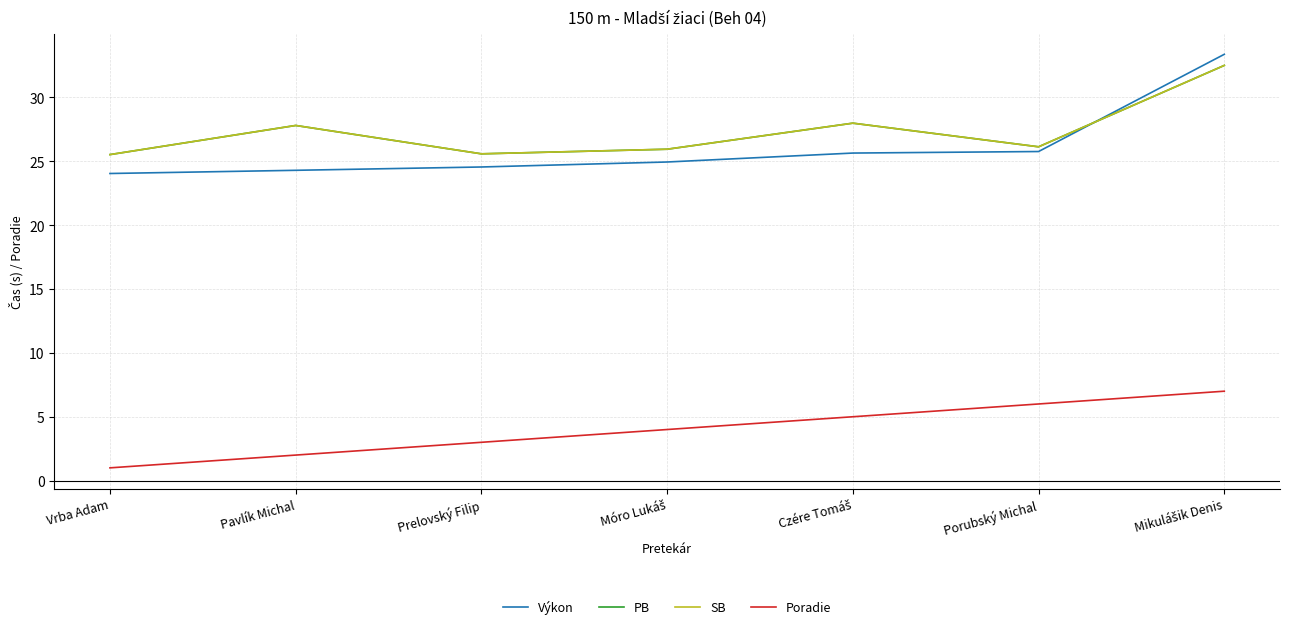

Reading right to left, extract all data points from this chart.

Výkon: 33.4	25.8	25.6	24.9	24.6	24.3	24.0
PB: 32.5	26.1	28.0	25.9	25.6	27.8	25.5
SB: 32.5	26.1	28.0	25.9	25.6	27.8	25.5
Poradie: 7.0	6.0	5.0	4.0	3.0	2.0	1.0